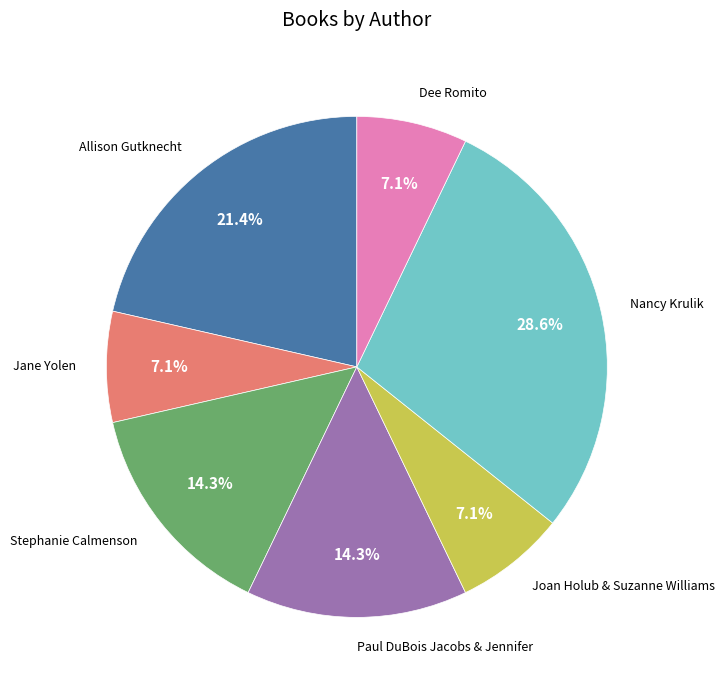

To the nearest percent, what portion does Allison Gutknecht represent?

21%